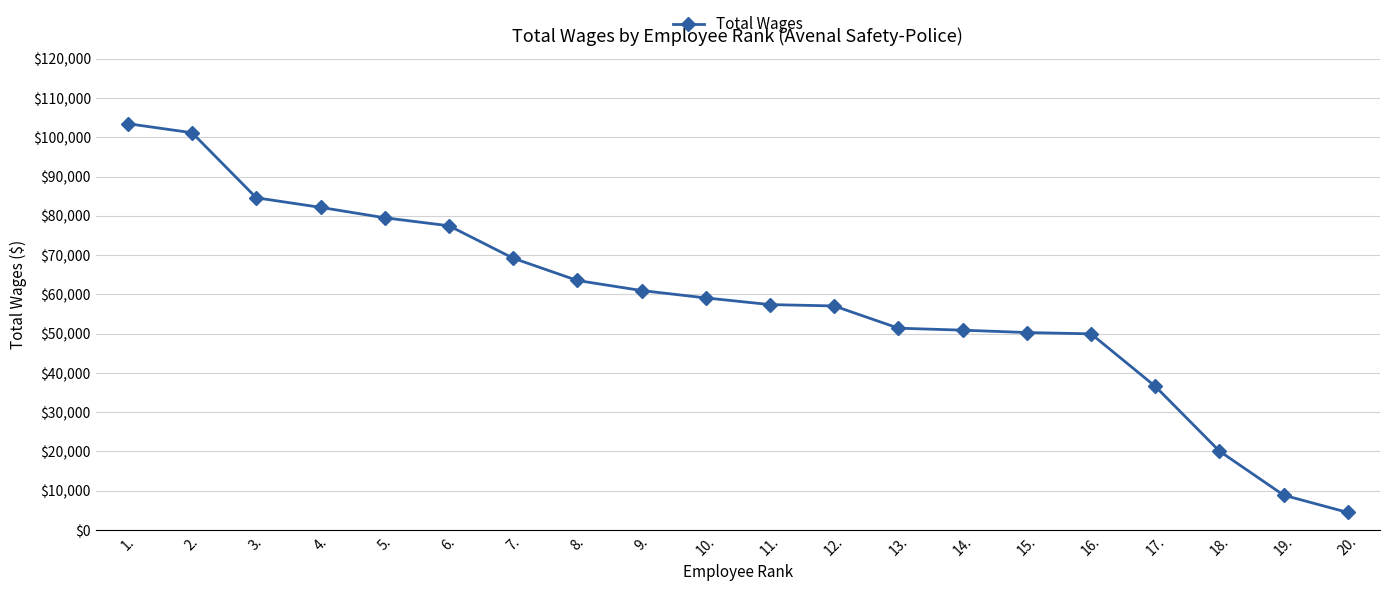

What is the minimum value shown in the chart?

4454